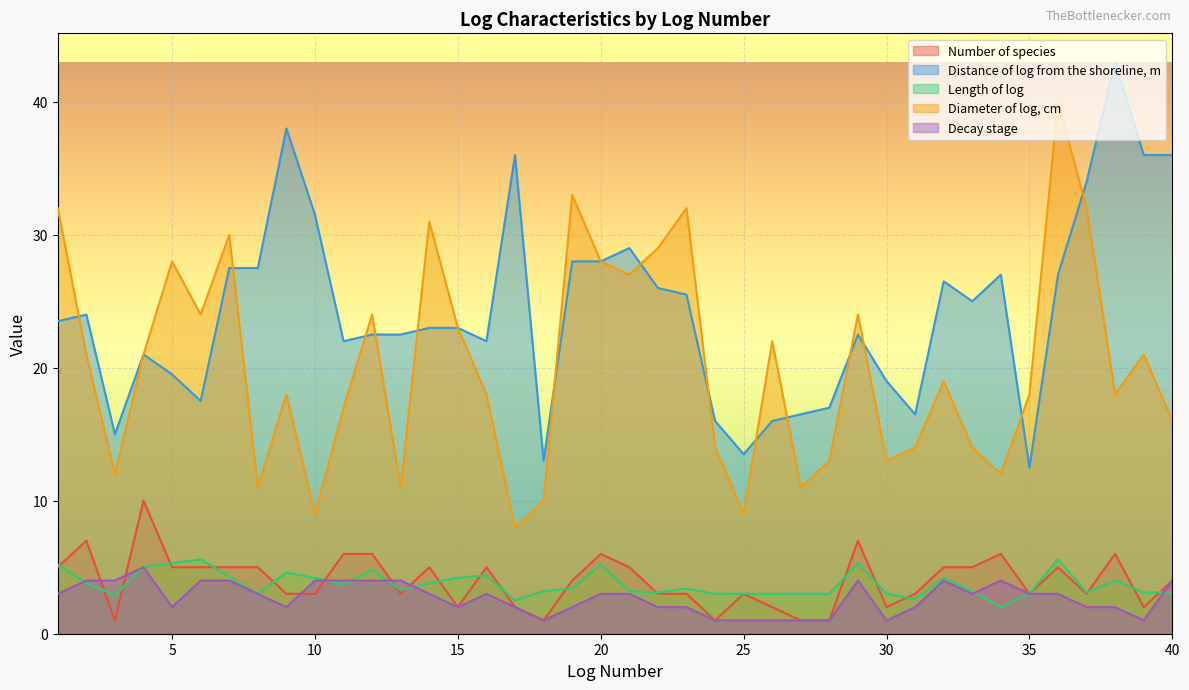

At which category does the chart reach its peak across all series?

38